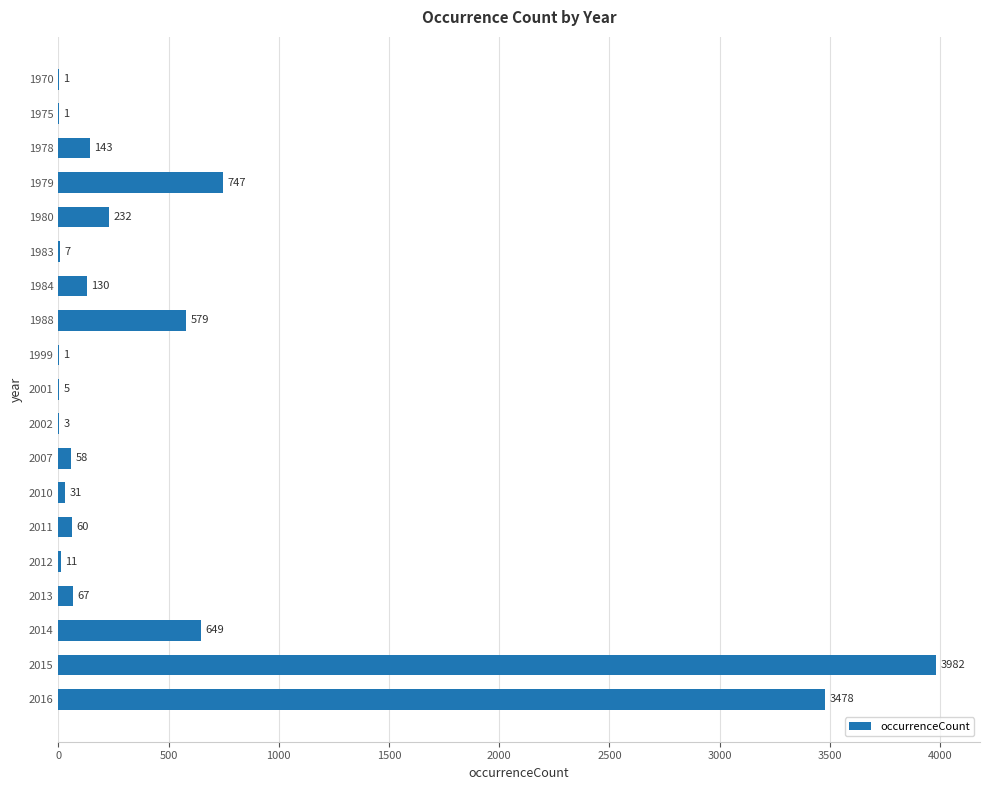

The value at 2001 is 5. True or false?

True